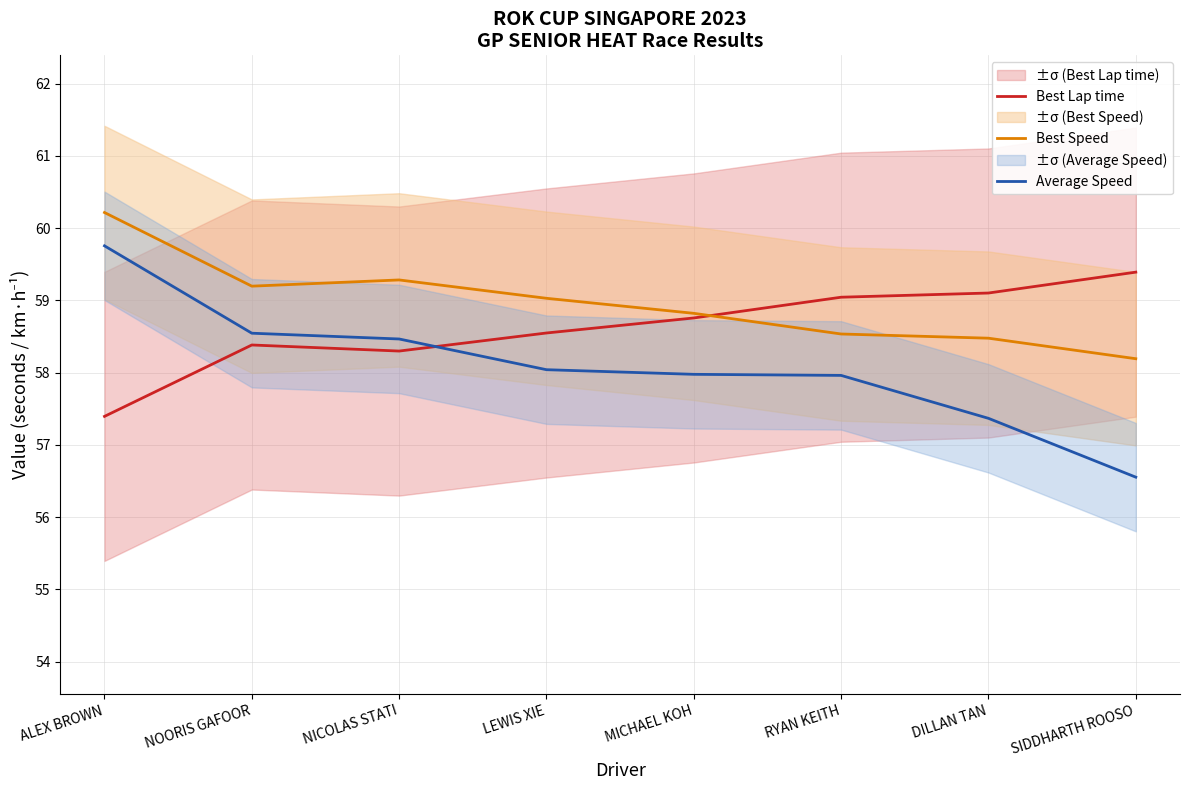

What is the difference between the second highest and minimum values in the Best Lap time series?

1.7